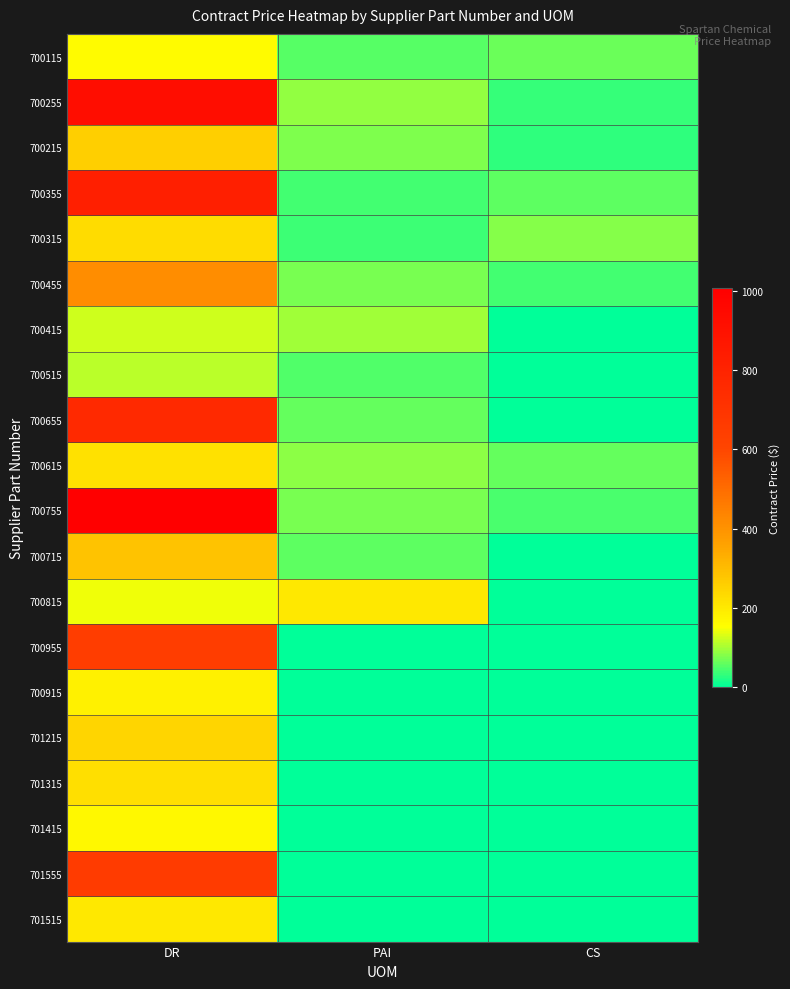

Count the number of categories in the chart.

3